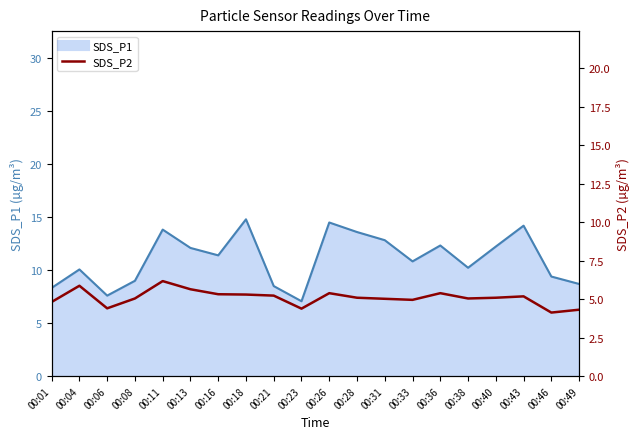

True or false: SDS_P2 has a value of 7.7 at 00:18.

True